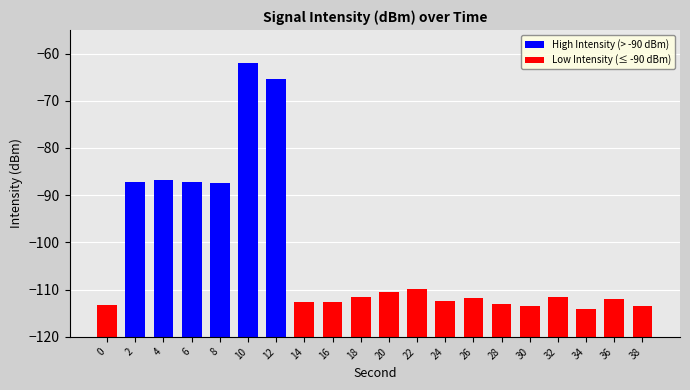

Rank the categories by value from highest to lowest.

10, 12, 4, 6, 2, 8, 22, 20, 18, 32, 26, 36, 24, 14, 16, 28, 0, 38, 30, 34